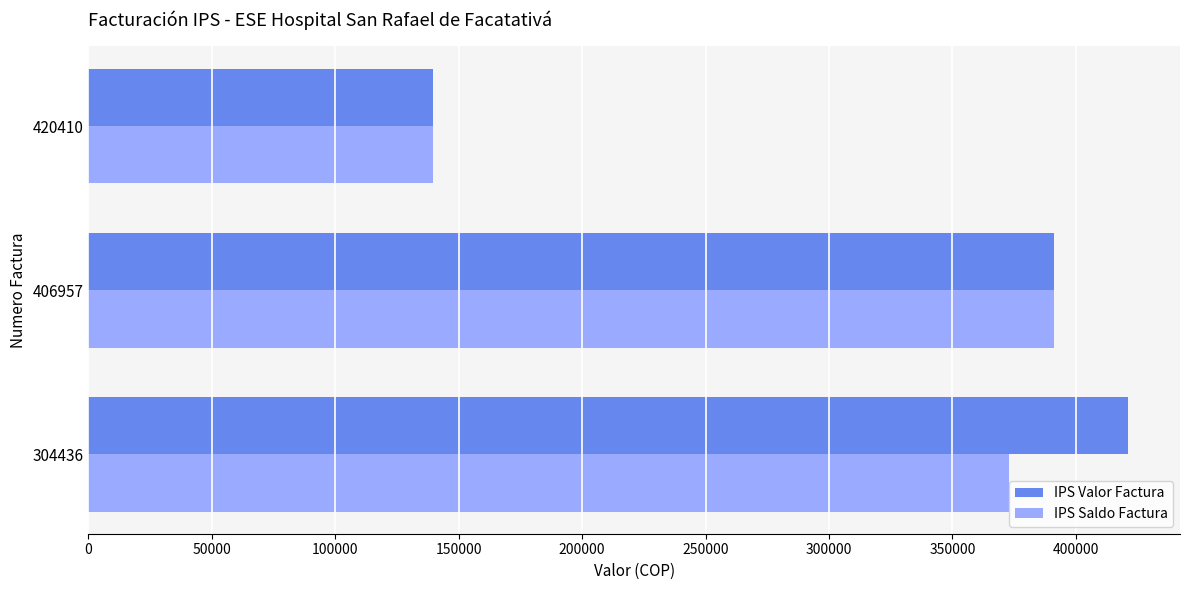

Rank the categories by IPS Saldo Factura value from lowest to highest.

420410, 304436, 406957